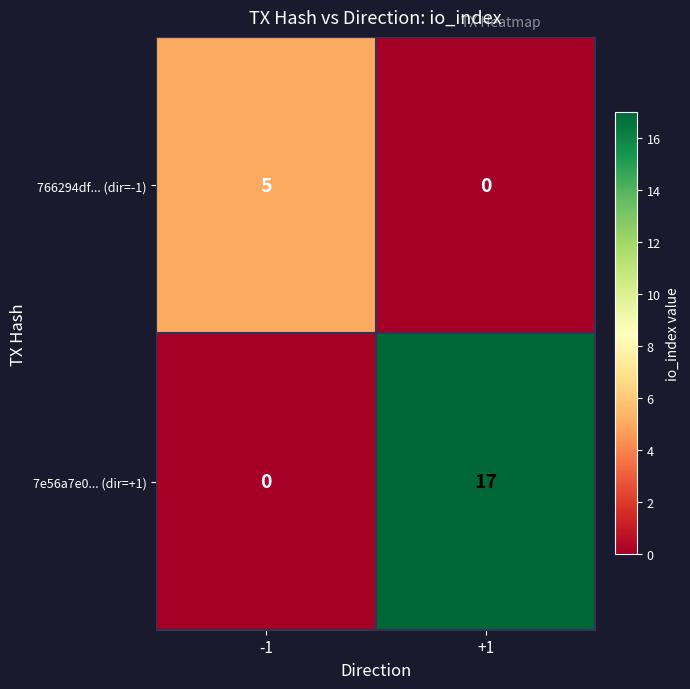

Is the value of 7e56a7e0... (dir=+1) at +1 greater than the value of 766294df... (dir=-1) at +1?

Yes